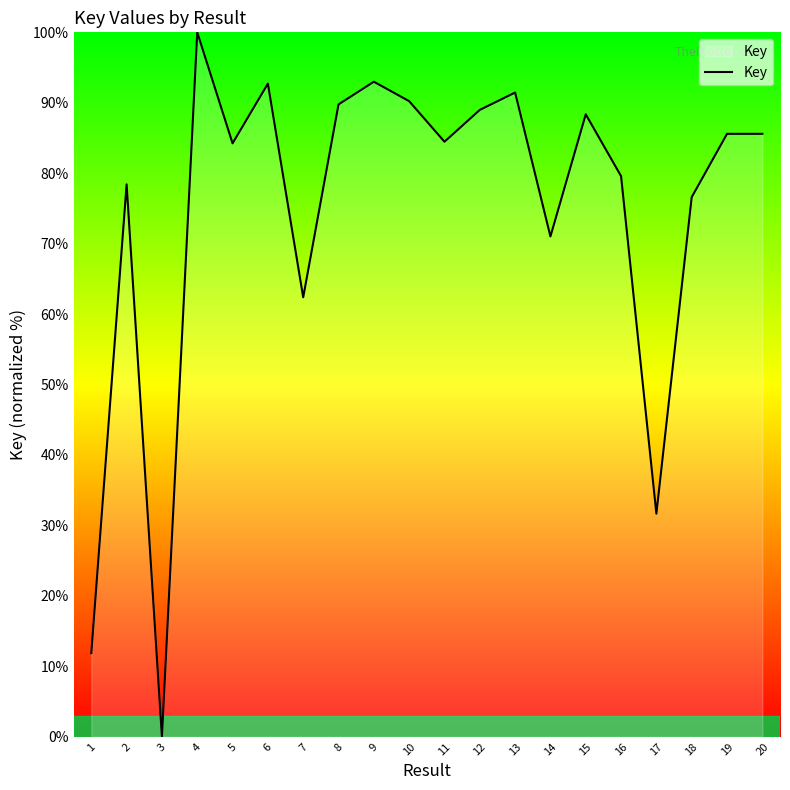

The chart shows a value of 133.4 at 13. True or false?

False